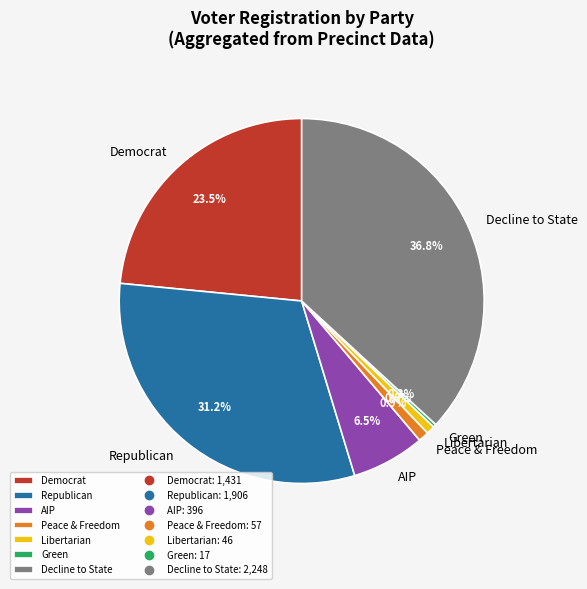

Is the sum of Decline to State and Republican greater than half?

Yes